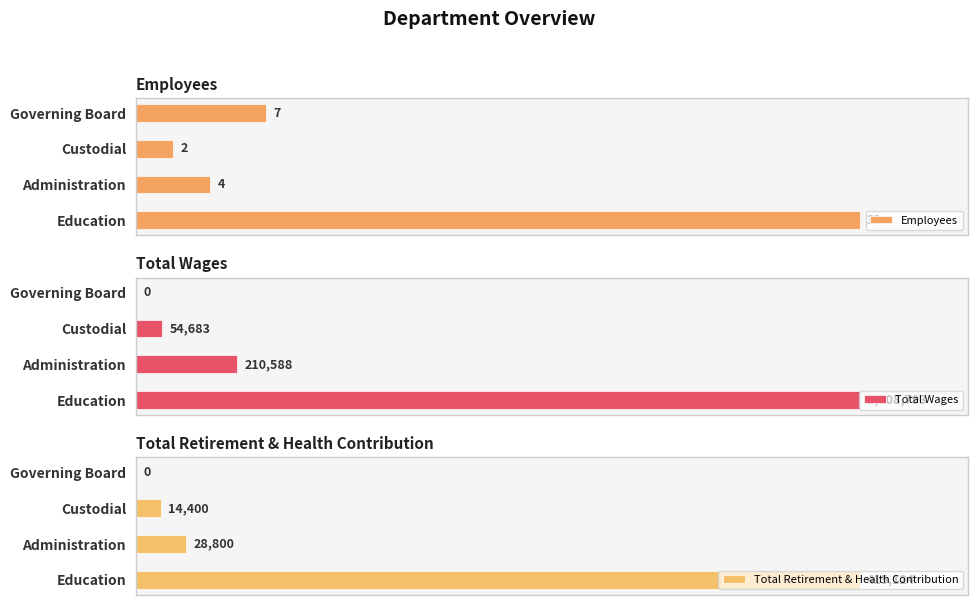

At how many categories does at least one series exceed 1128887?

1